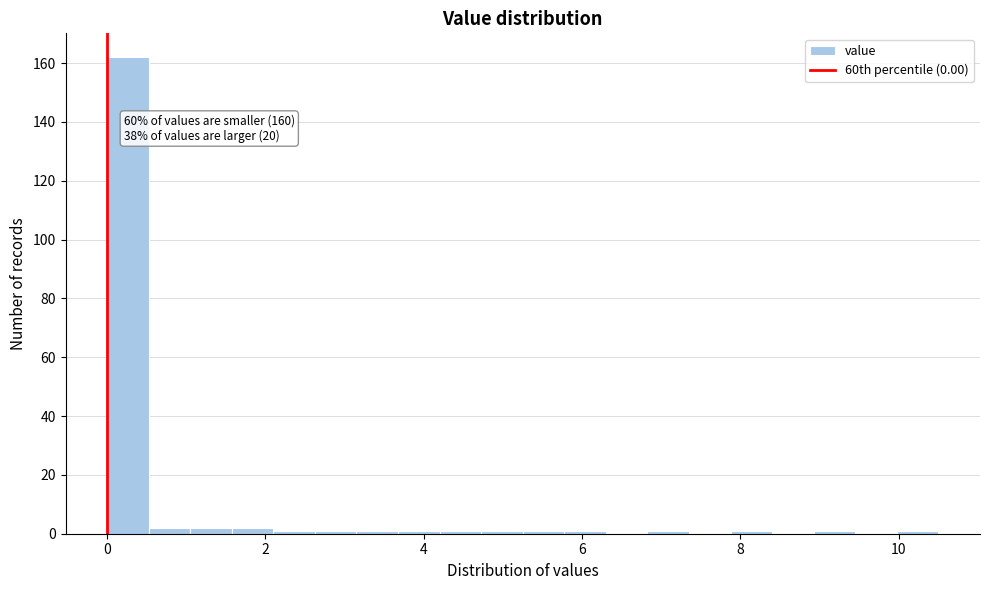

Read against the x-axis, roughly where is the centre of the tallest bar?

0.2